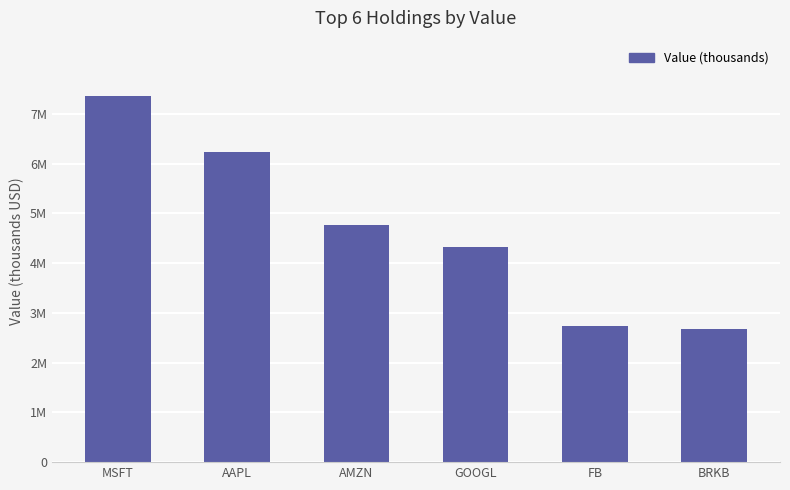

Are the bars horizontal?

No